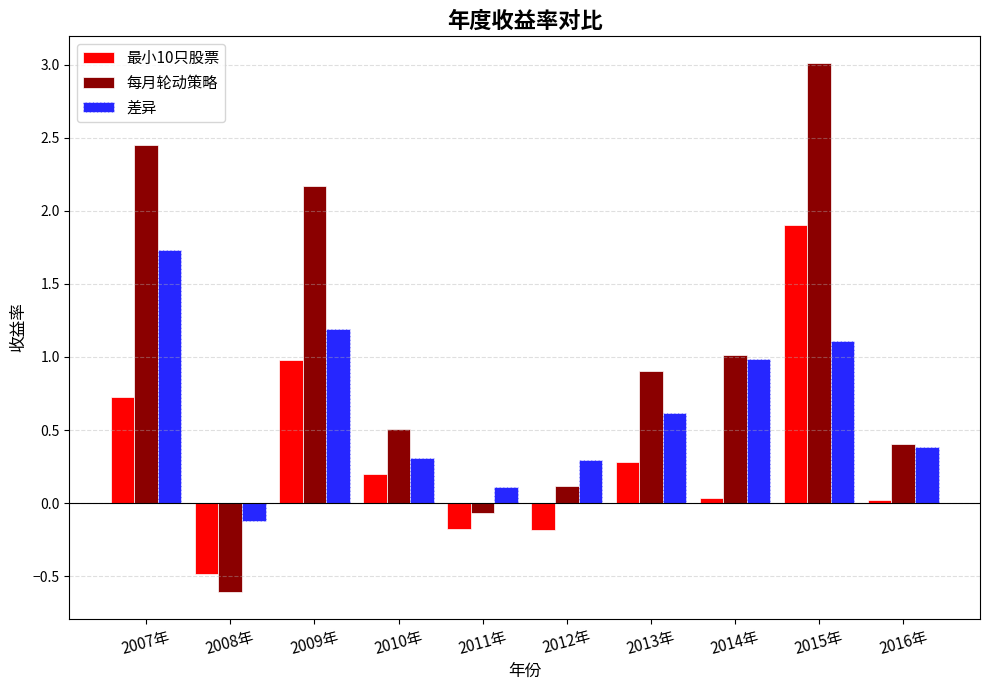

What is the total value across all series at 2010年?

1.0